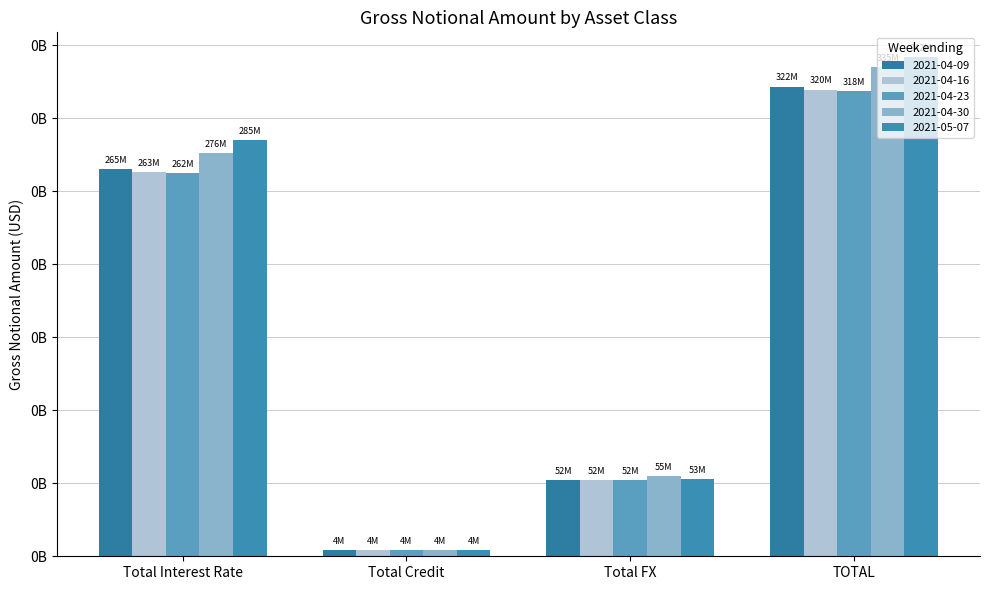

Reading right to left, extract all data points from this chart.

2021-04-09: TOTAL=321867570	Total FX=52301389	Total Credit=4275357	Total Interest Rate=265290824
2021-04-16: TOTAL=319762625	Total FX=52017159	Total Credit=4318628	Total Interest Rate=263426839
2021-04-23: TOTAL=318496526	Total FX=51970660	Total Credit=4148860	Total Interest Rate=262377006
2021-04-30: TOTAL=335359004	Total FX=54929174	Total Credit=4146029	Total Interest Rate=276283801
2021-05-07: TOTAL=341901721	Total FX=52607547	Total Credit=4222191	Total Interest Rate=285071983